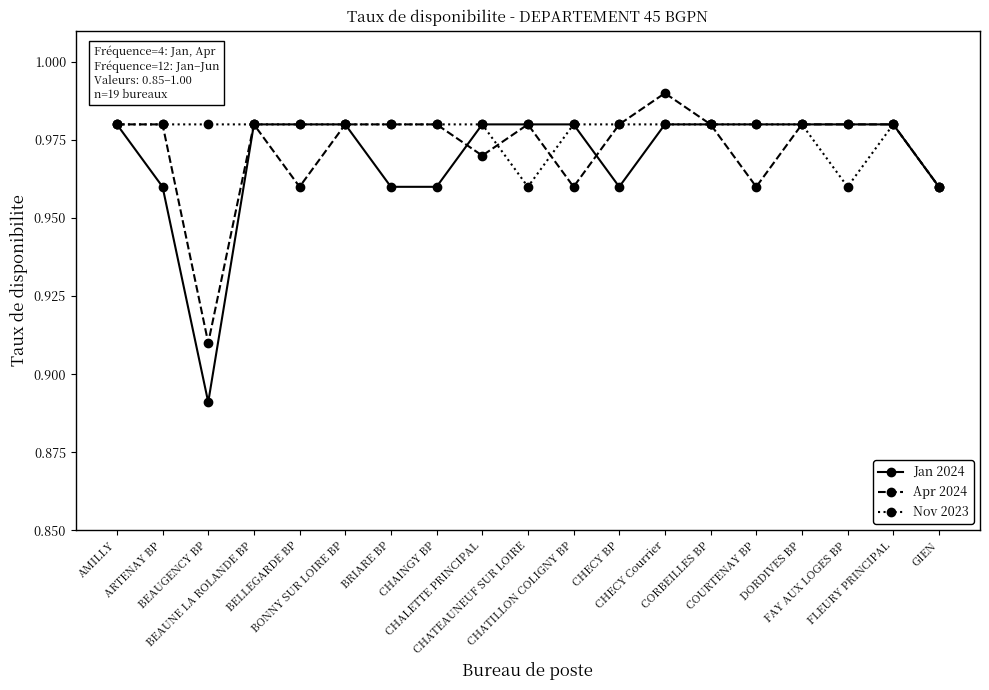

The value of Nov 2023 at BEAUNE LA ROLANDE BP is 1.7. True or false?

False